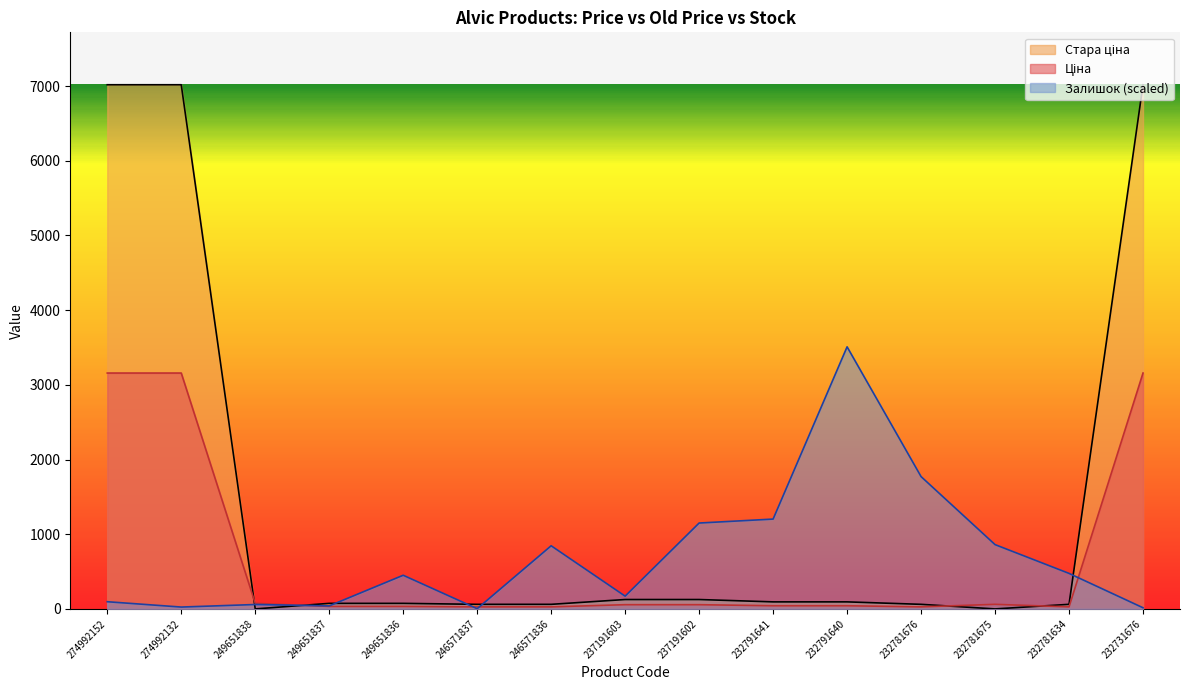

The Залишок series shows 845.3 at 246571836. True or false?

True